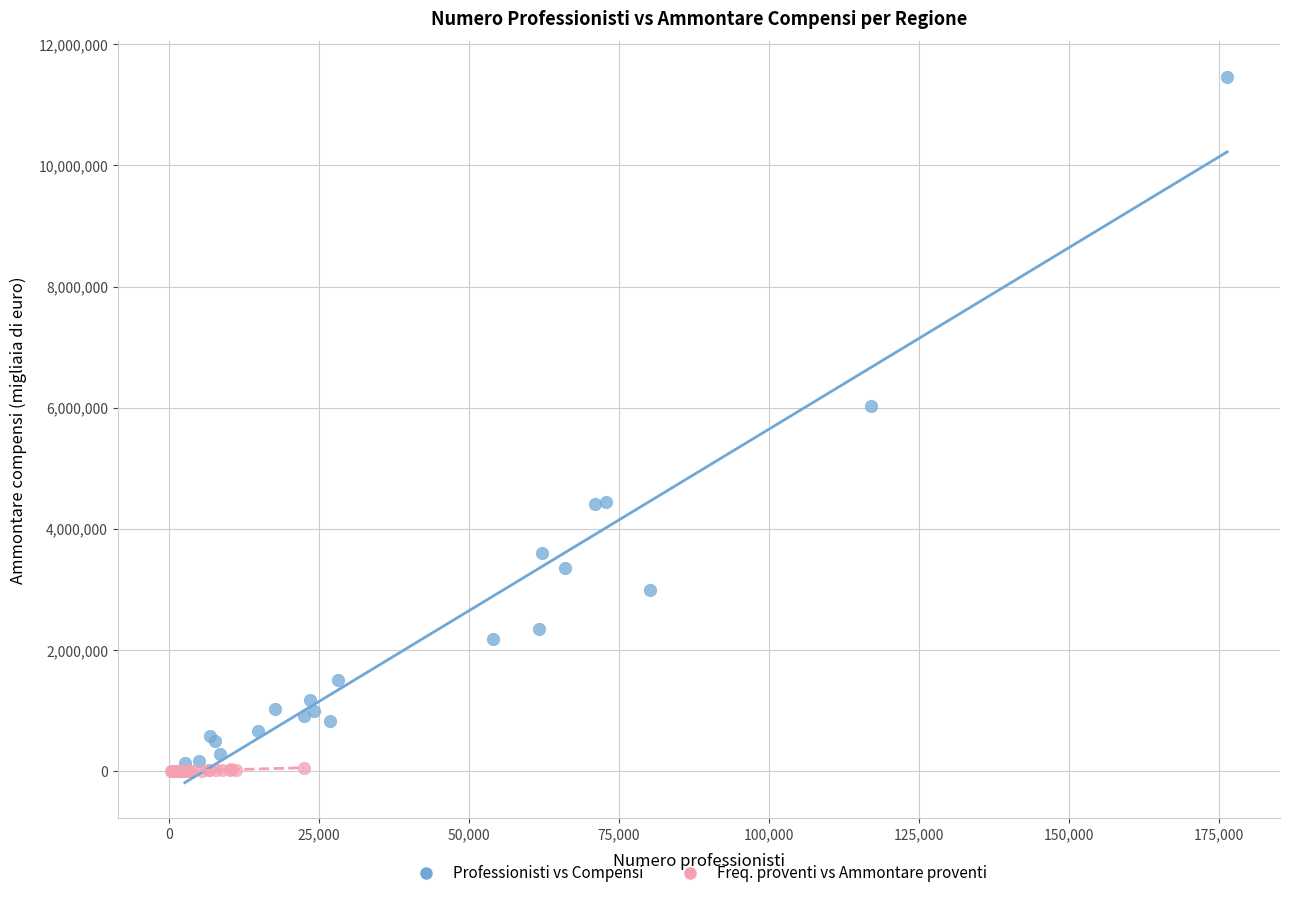

Which series contains the highest Y value?

Professionisti vs Compensi